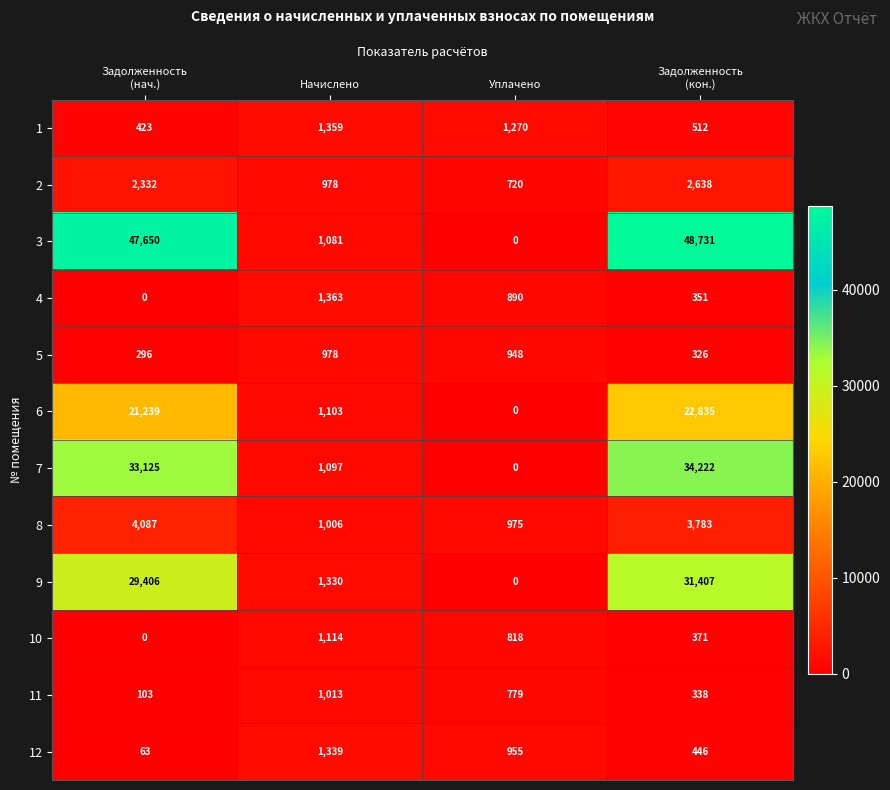

At which label does 4 first exceed 890?

Начислено